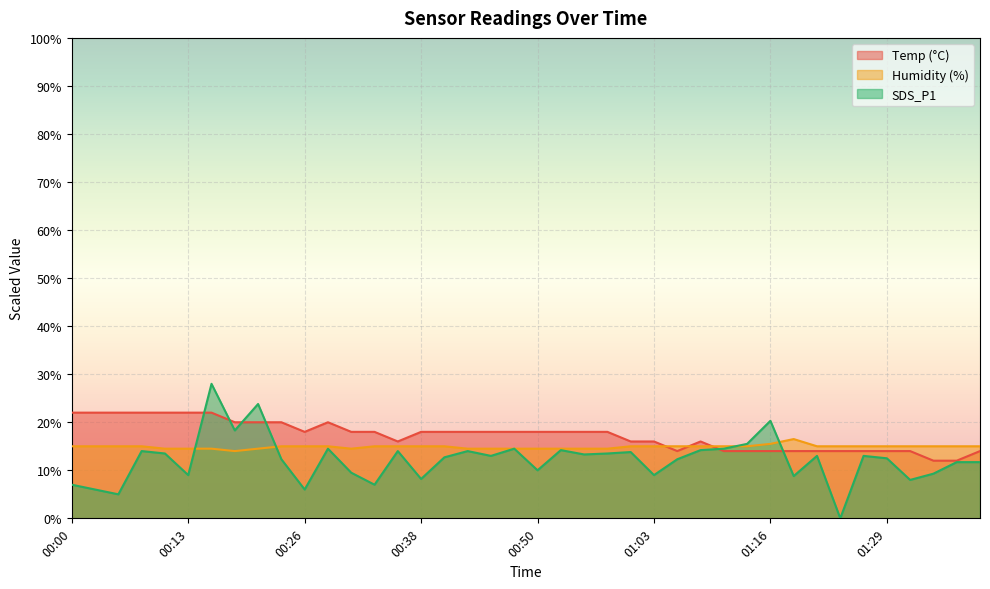

What value does the Temp series have at 01:13?

14.0